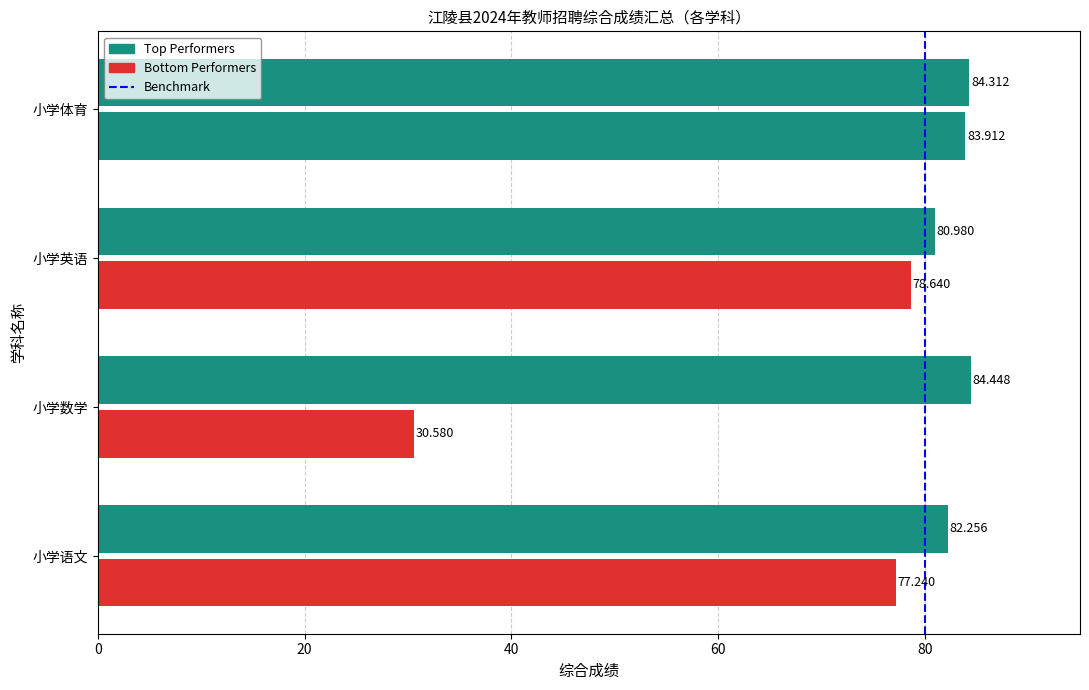

At 小学语文, list the series in order from largest to smallest.

Top Performers, Bottom Performers